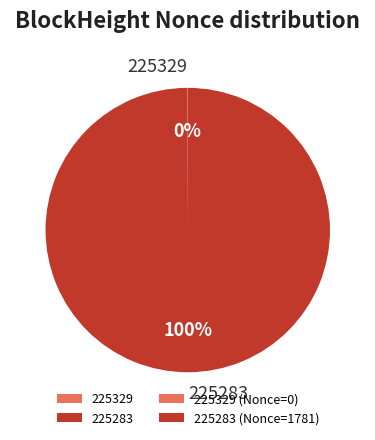

Which slice is the largest?

225283